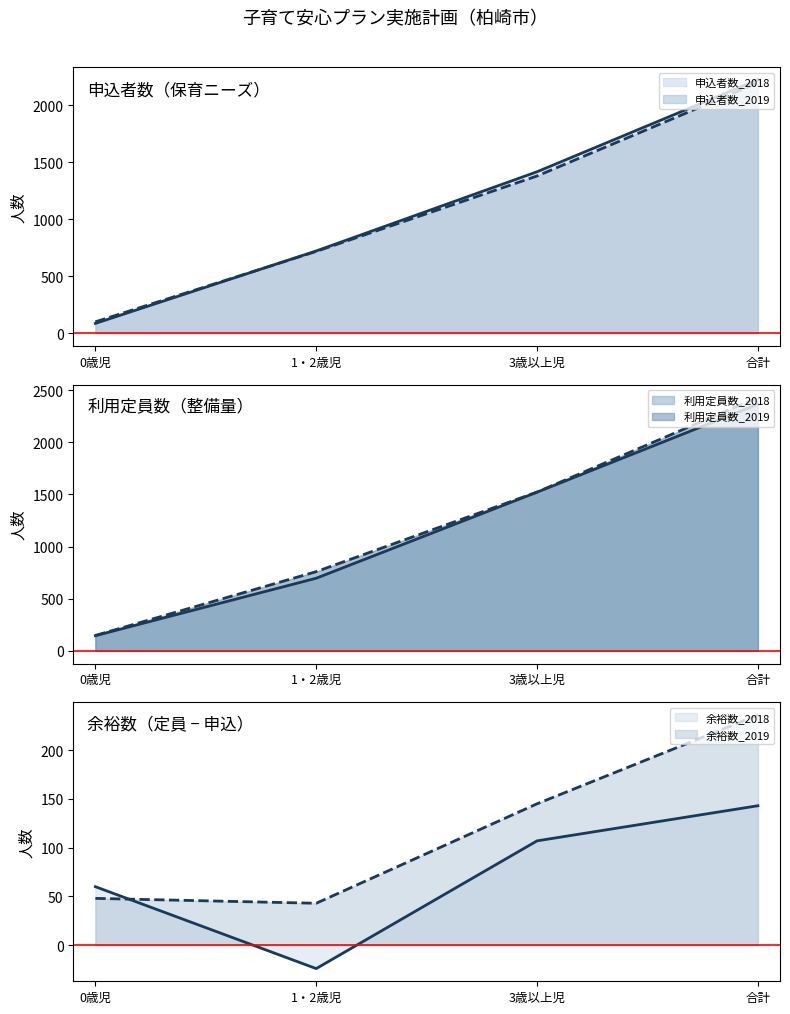

What is the difference between the maximum and minimum values in the 利用定員数_2019 series?

2283